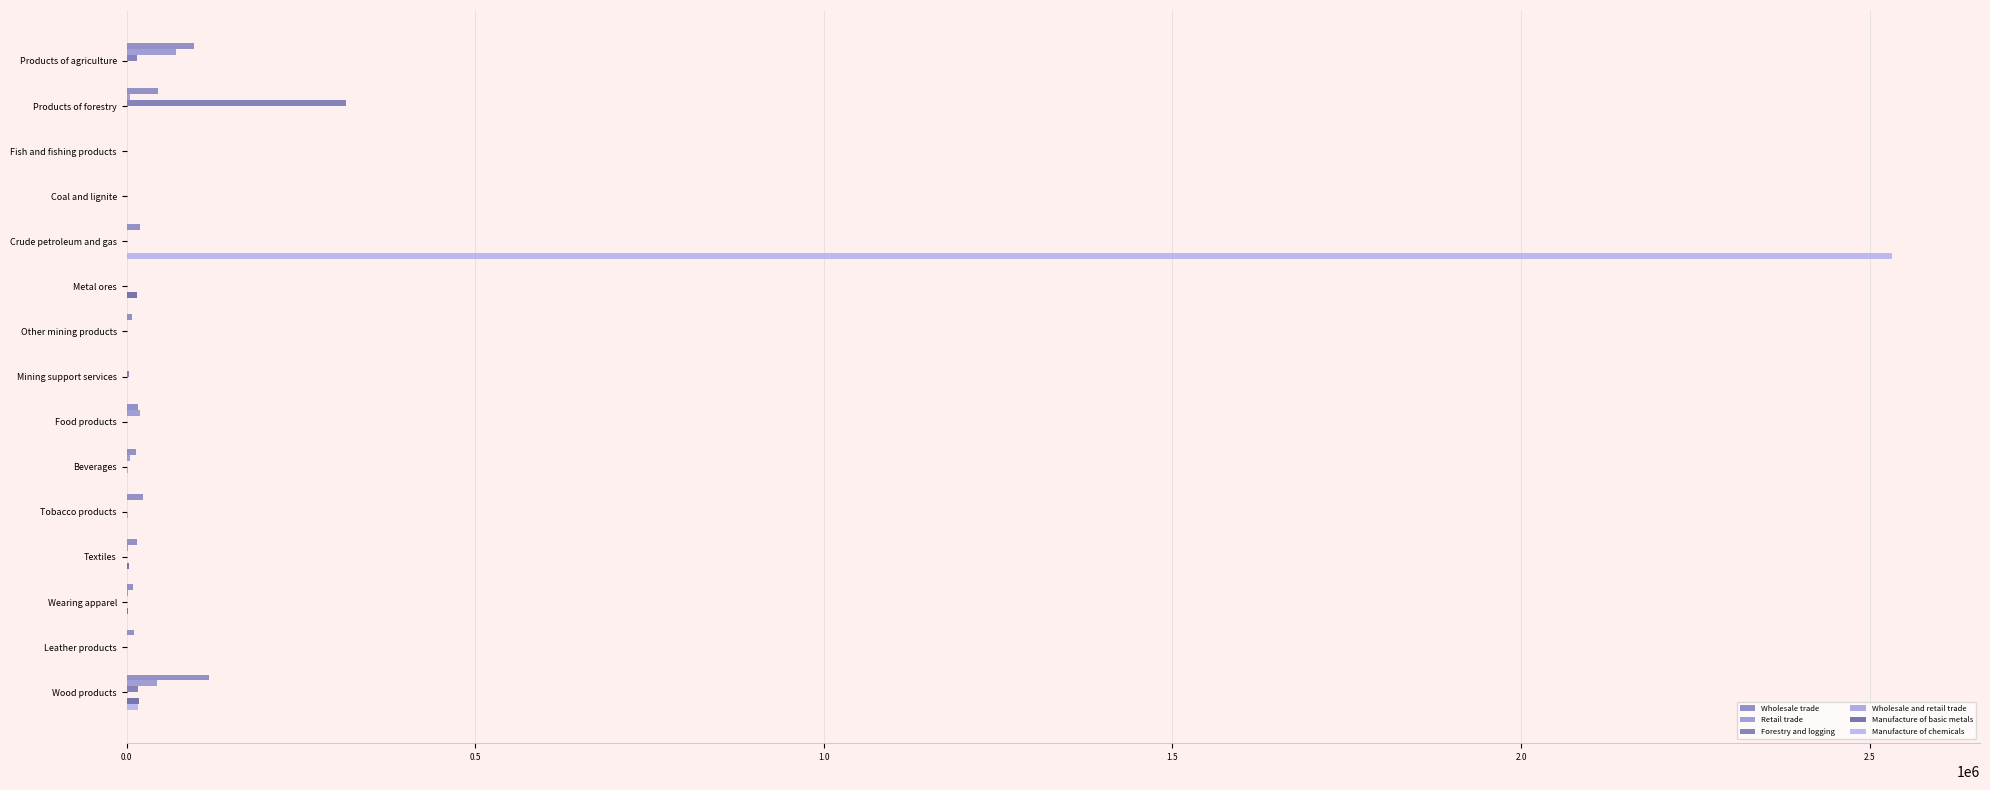

Which series has the largest total across all categories?

Manufacture of chemicals